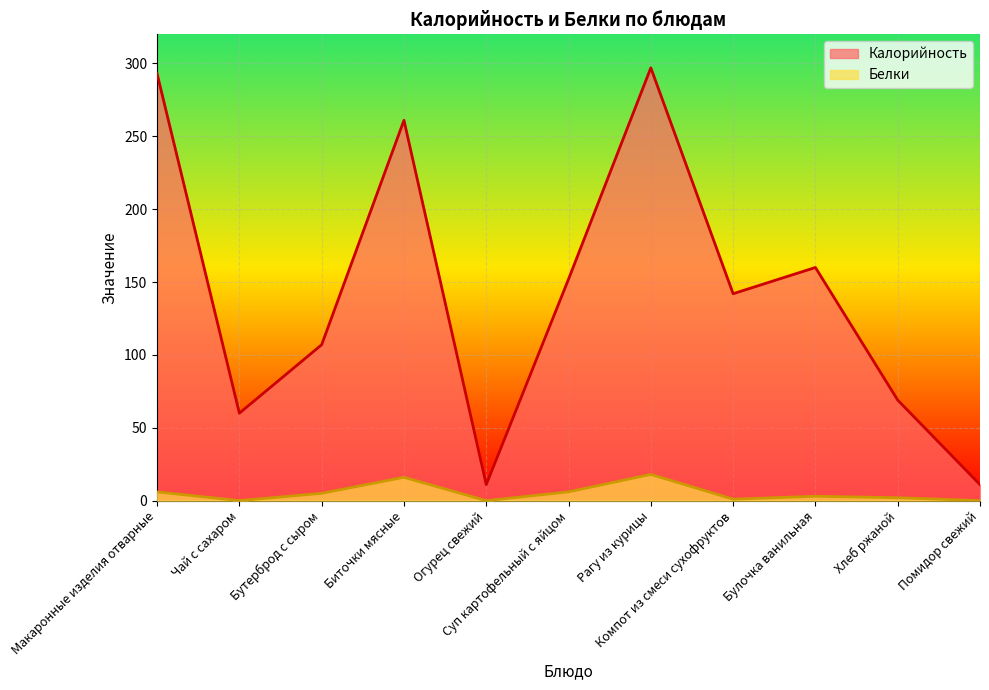

How many interior local valleys does the Белки series have?

3